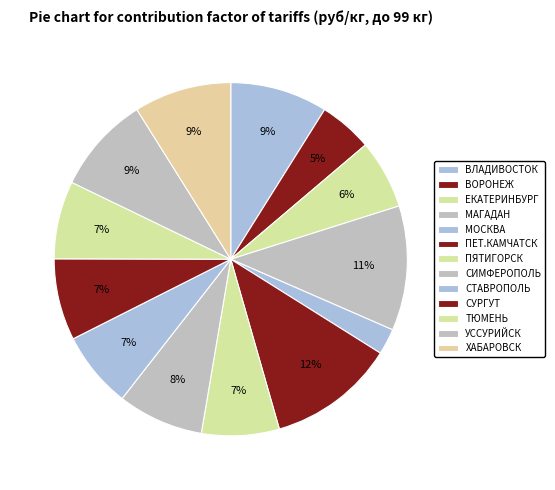

Is it true that ВЛАДИВОСТОК is 9% of the pie?

True